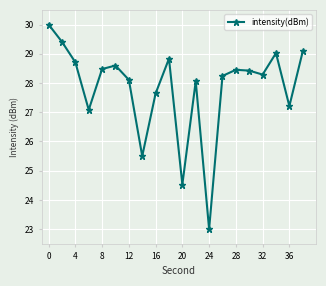

How many lines are shown in the chart?

1